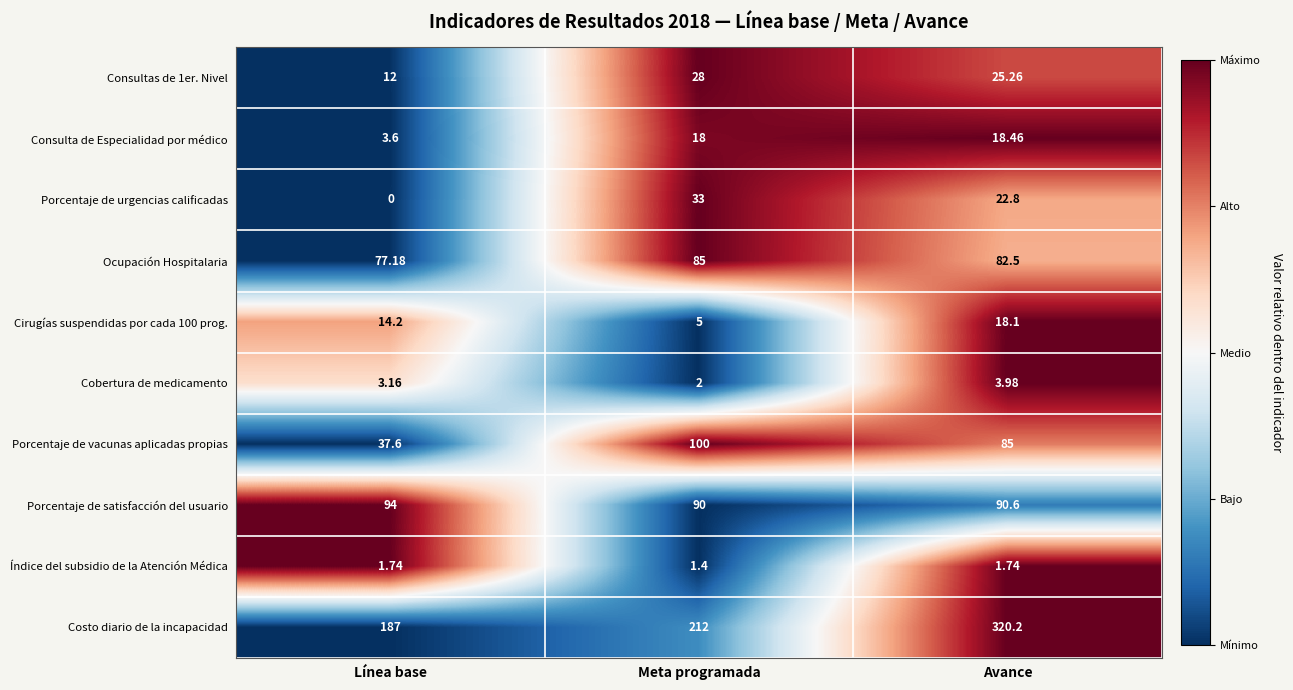

Which series has the widest spread of values?

Costo diario de la incapacidad